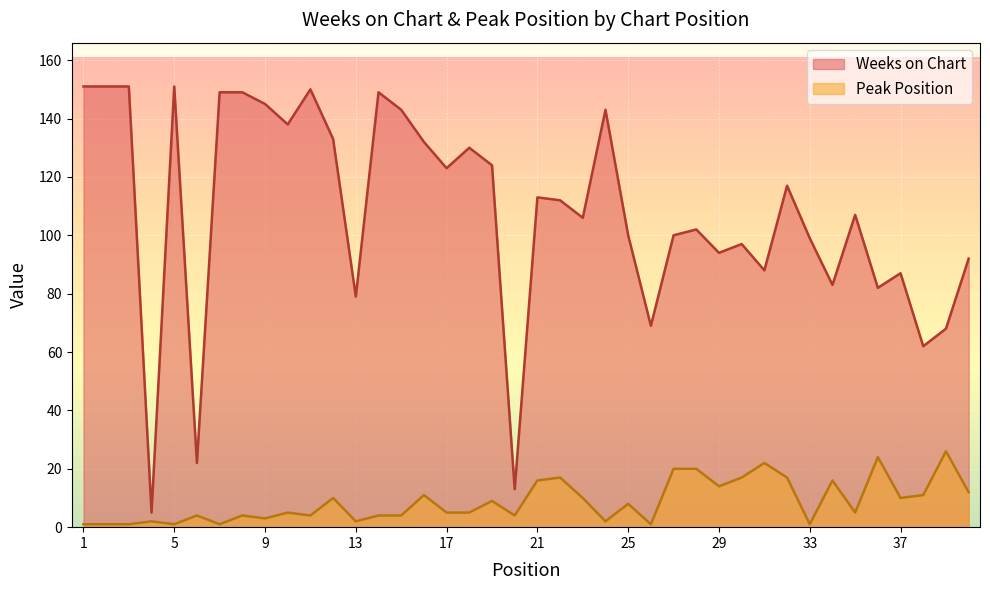

Which label corresponds to the smallest value in the chart?

1